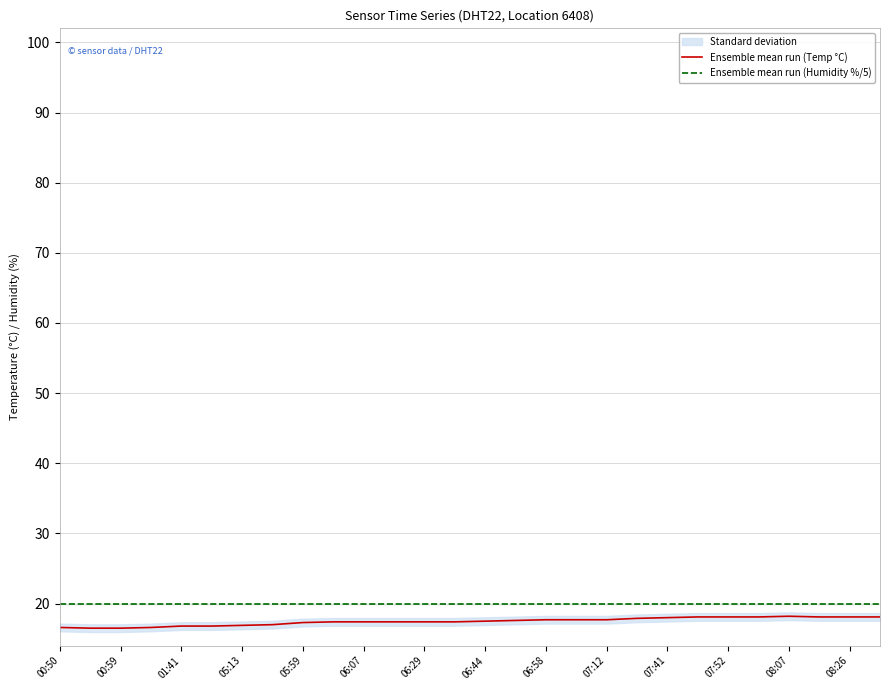

True or false: Ensemble mean run (Humidity %/5) and Ensemble mean run (Temp °C) intersect in this chart.

False